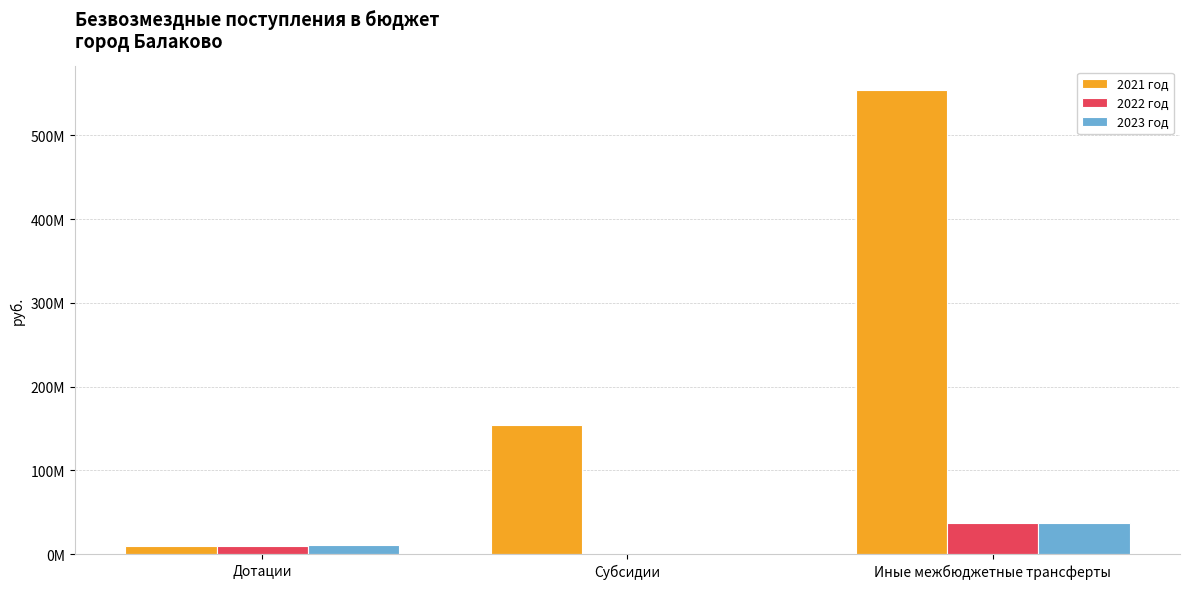

At which category is the sum across all series the highest?

Иные межбюджетные трансферты